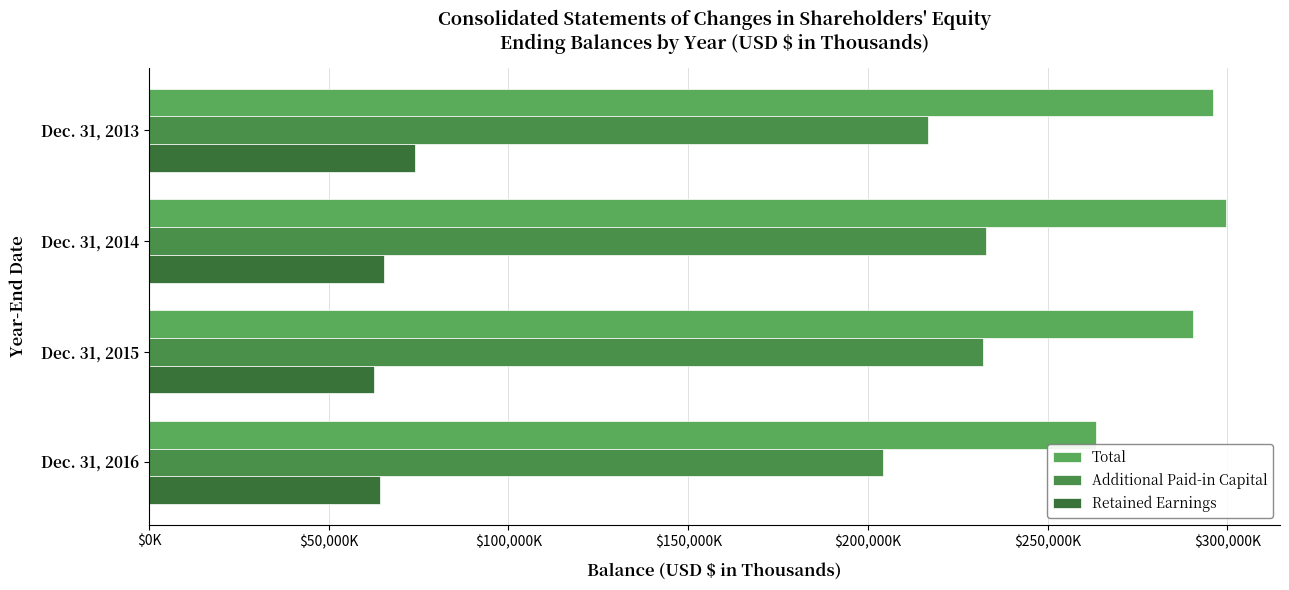

What is the average value of the Total series?

287320